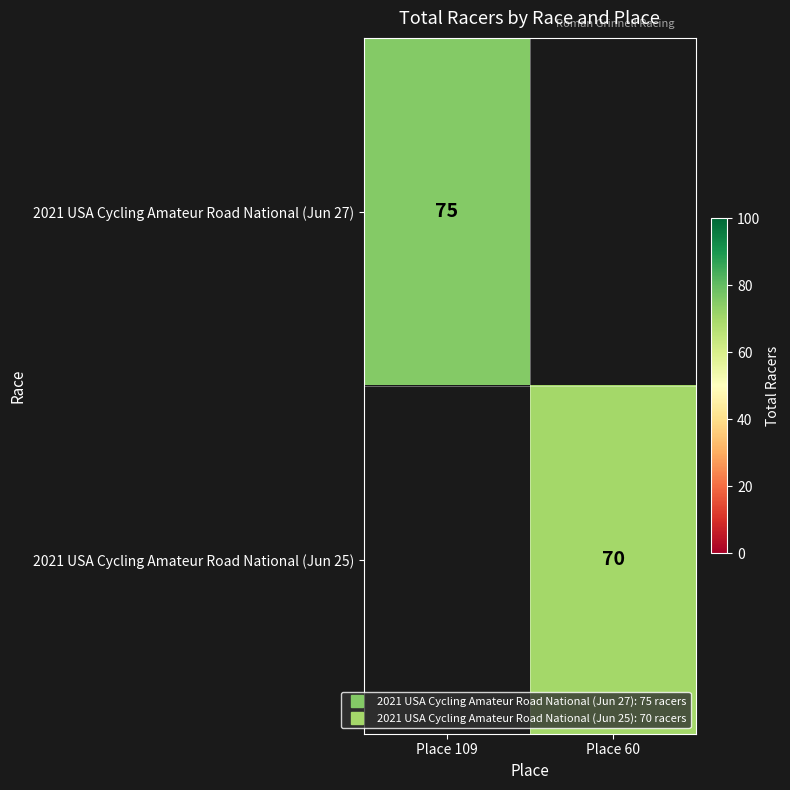

Is the value of 2021 USA Cycling Amateur Road National (Jun 27) at Place 60 greater than the value of 2021 USA Cycling Amateur Road National (Jun 25) at Place 60?

No